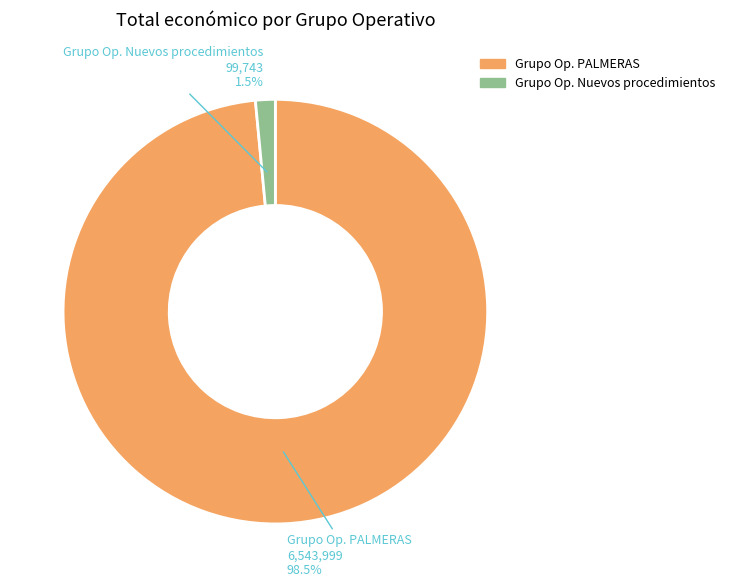

Does any single category account for the majority?

Yes